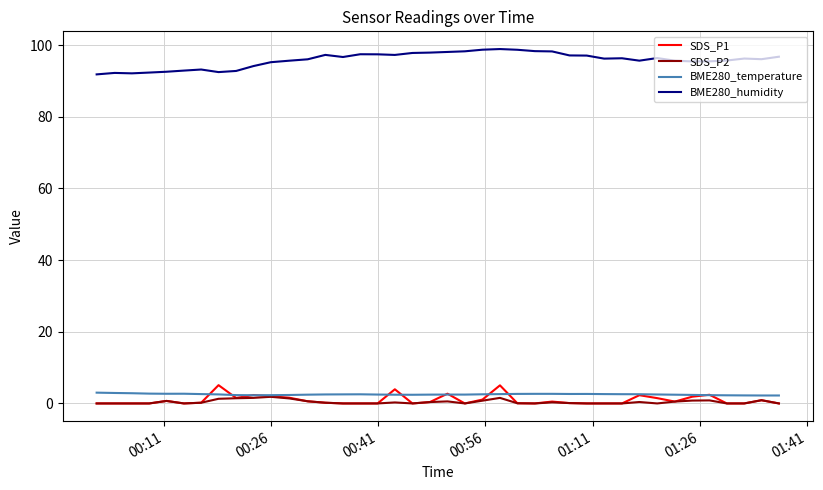

What is the difference between the second highest and second lowest values in the BME280_temperature series?

0.7